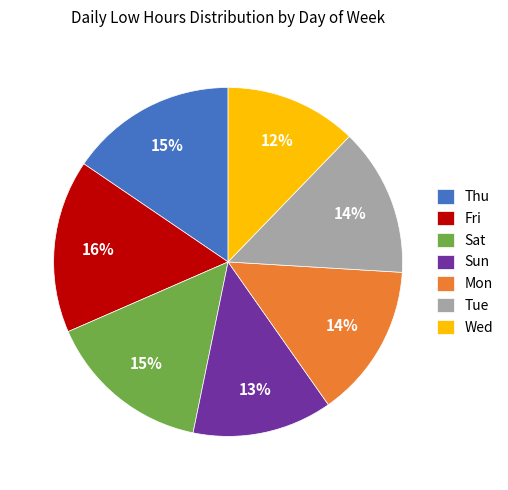

True or false: Sun accounts for 20% of the total.

False